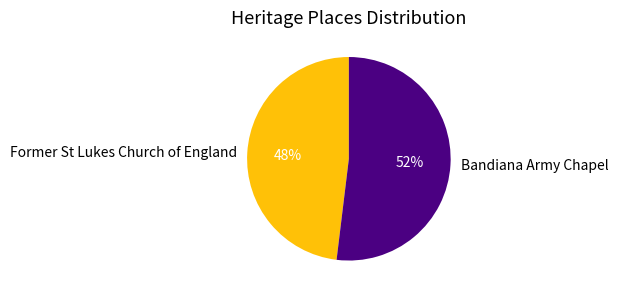

Count the number of slices in the pie.

2